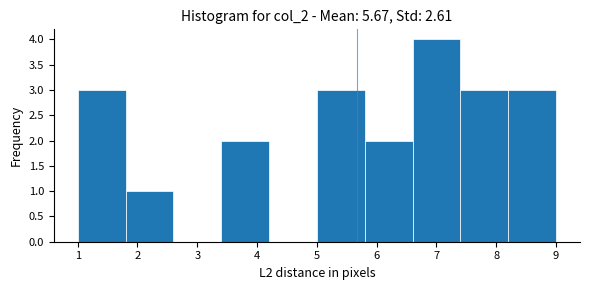

Which range on the x-axis has the tallest bar?

6.6 to 7.4